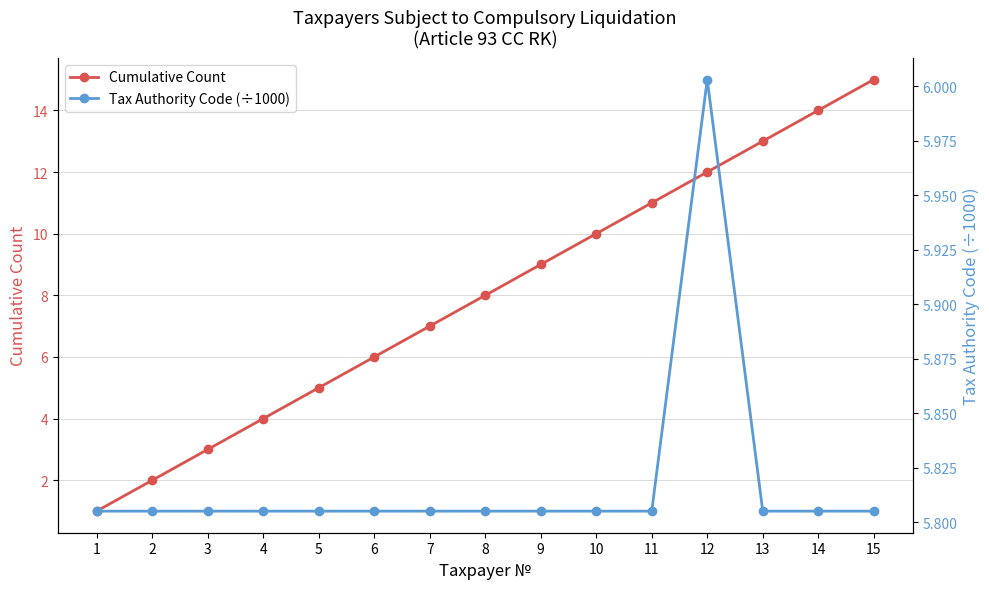

What are all the series names shown in the legend?

Cumulative Count, Tax Authority Code (÷1000)